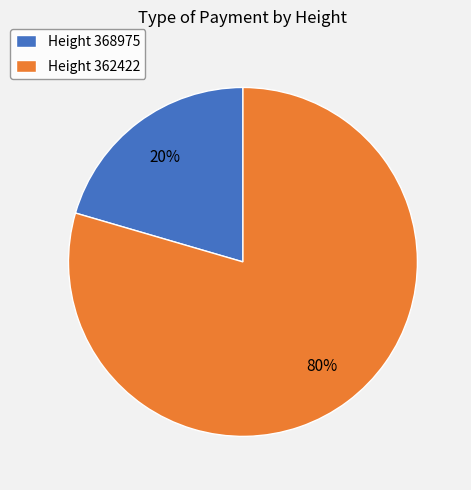

What is the smallest slice in the pie chart?

Height 368975